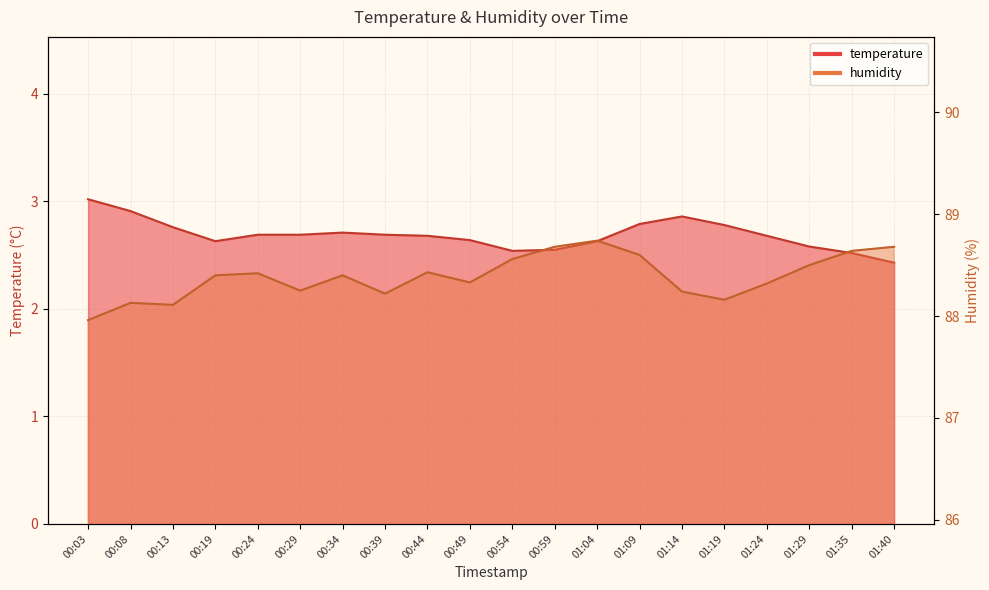

What are all the series names shown in the legend?

temperature, humidity